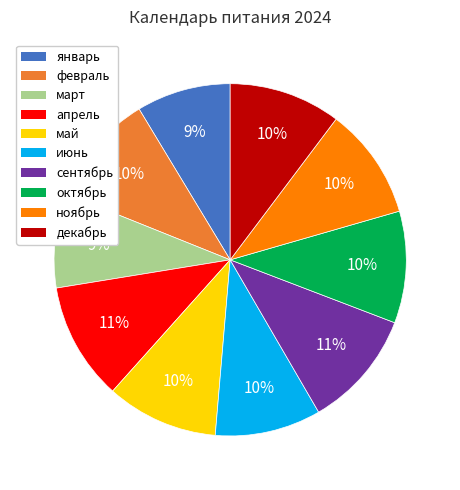

Do май and март together represent more than half of the pie?

No